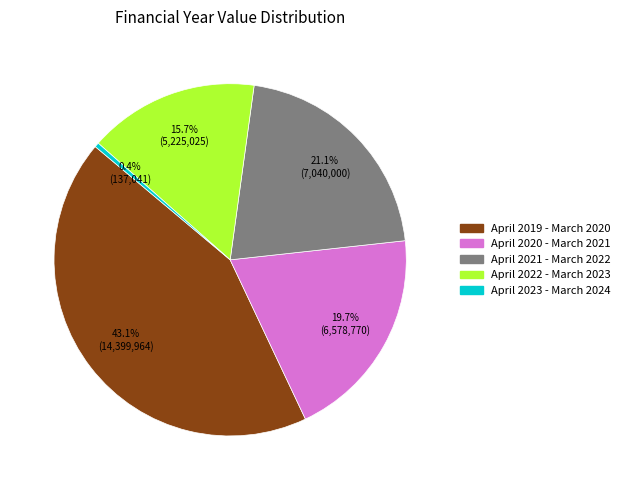

Approximately how many times larger is the value at April 2021 - March 2022 compared to April 2022 - March 2023?

1.3